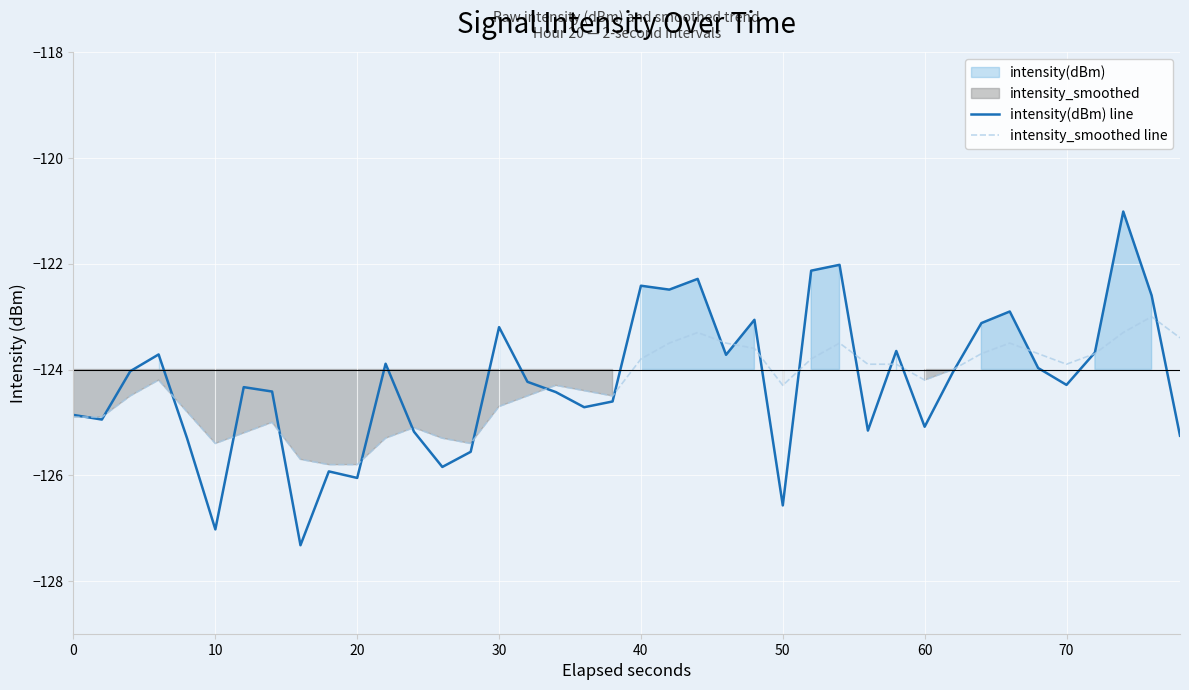

Reading left to right, list all the values displayed in this chart.

intensity(dBm) line: -124.9	-124.9	-124.0	-123.7	-125.3	-127.0	-124.3	-124.4	-127.3	-125.9	-126.1	-123.9	-125.2	-125.8	-125.6	-123.2	-124.2	-124.4	-124.7	-124.6	-122.4	-122.5	-122.3	-123.7	-123.1	-126.6	-122.1	-122.0	-125.2	-123.6	-125.1	-124.0	-123.1	-122.9	-124.0	-124.3	-123.7	-121.0	-122.6	-125.3
intensity_smoothed line: -124.9	-124.9	-124.5	-124.2	-124.8	-125.4	-125.2	-125.0	-125.7	-125.8	-125.8	-125.3	-125.1	-125.3	-125.4	-124.7	-124.5	-124.3	-124.4	-124.5	-123.8	-123.5	-123.3	-123.5	-123.6	-124.3	-123.8	-123.5	-123.9	-123.9	-124.2	-124.0	-123.7	-123.5	-123.7	-123.9	-123.7	-123.3	-123.0	-123.4